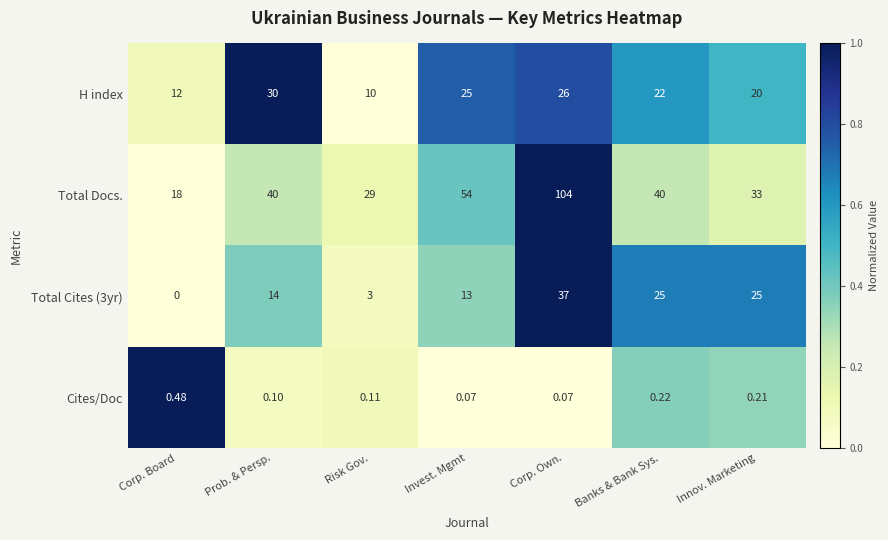

Which series has the widest spread of values?

Total Docs.